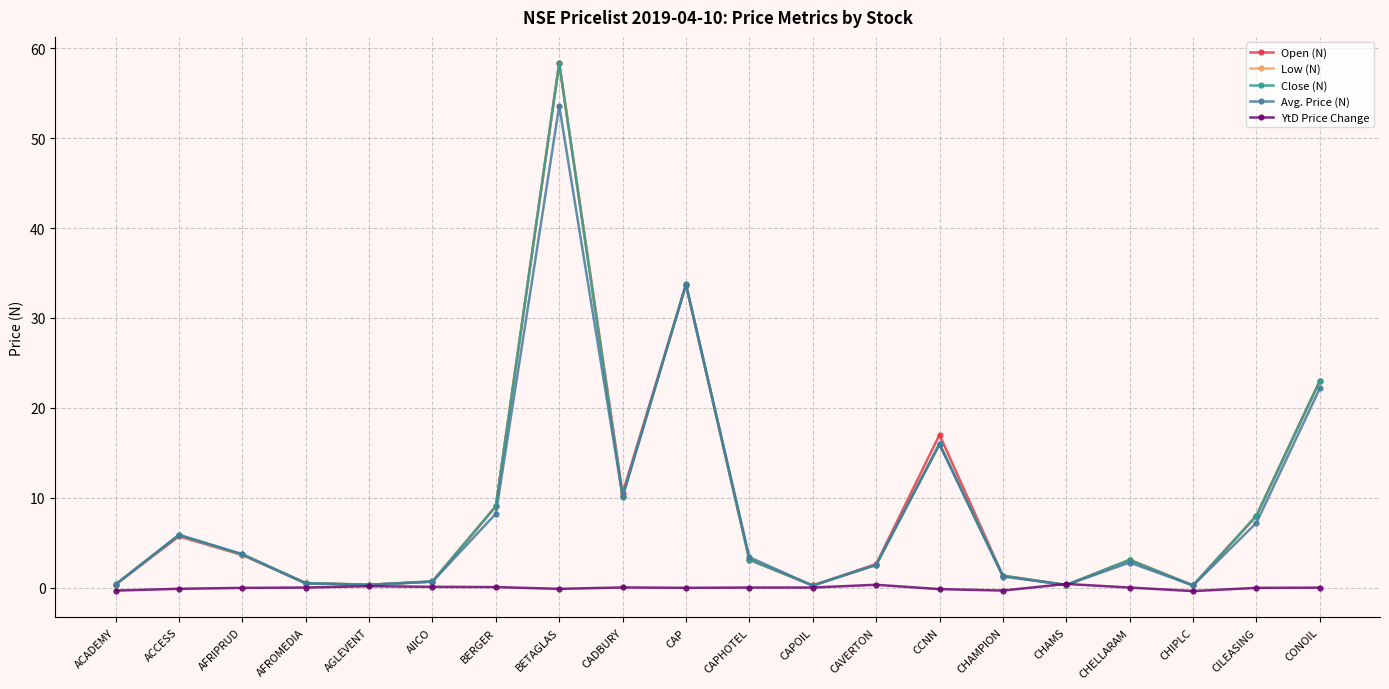

Where is the first local maximum for Low (N)?

ACCESS